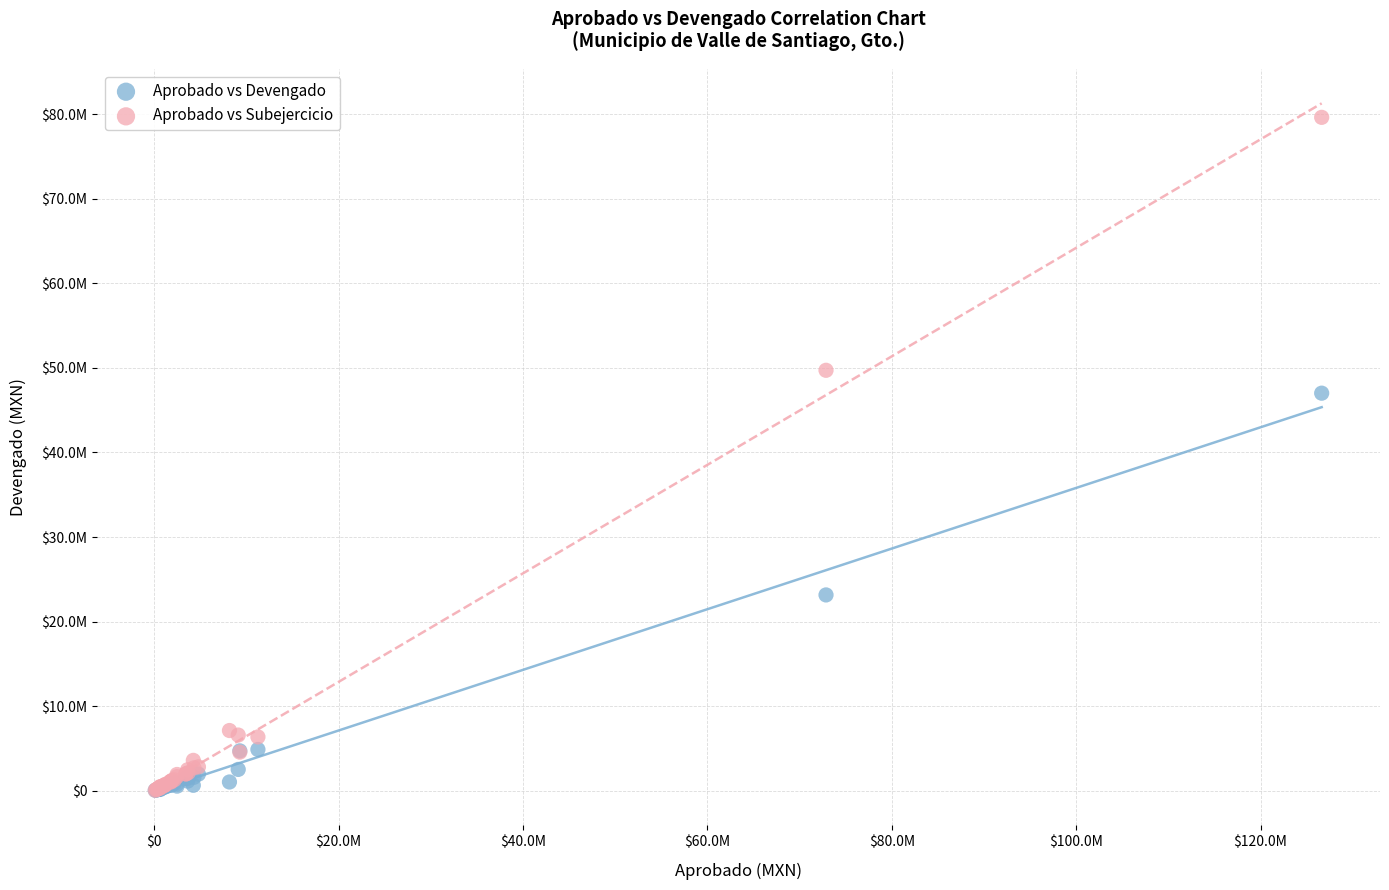

Which series has the largest Y range (max minus min)?

Aprobado vs Subejercicio